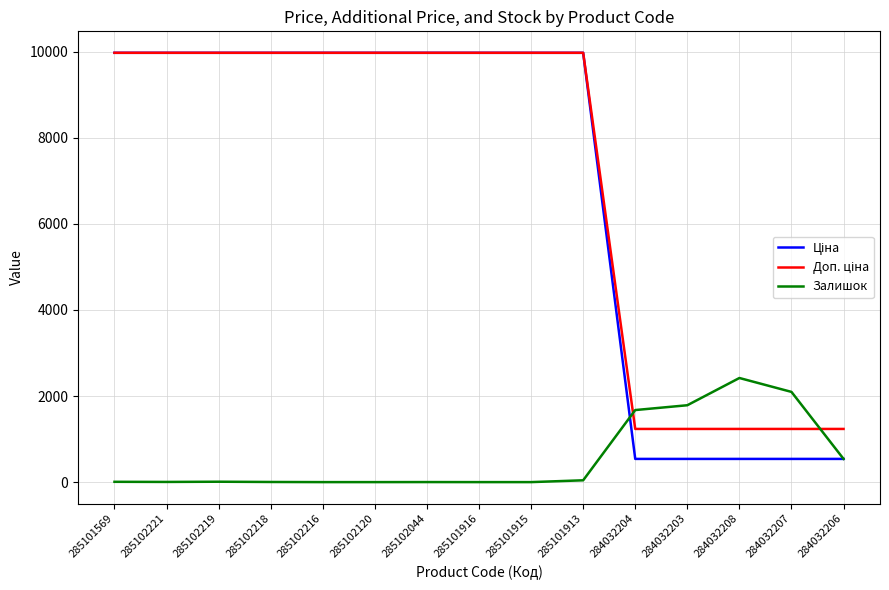

What is the difference between the highest and lowest values at 285101915?

9975.0